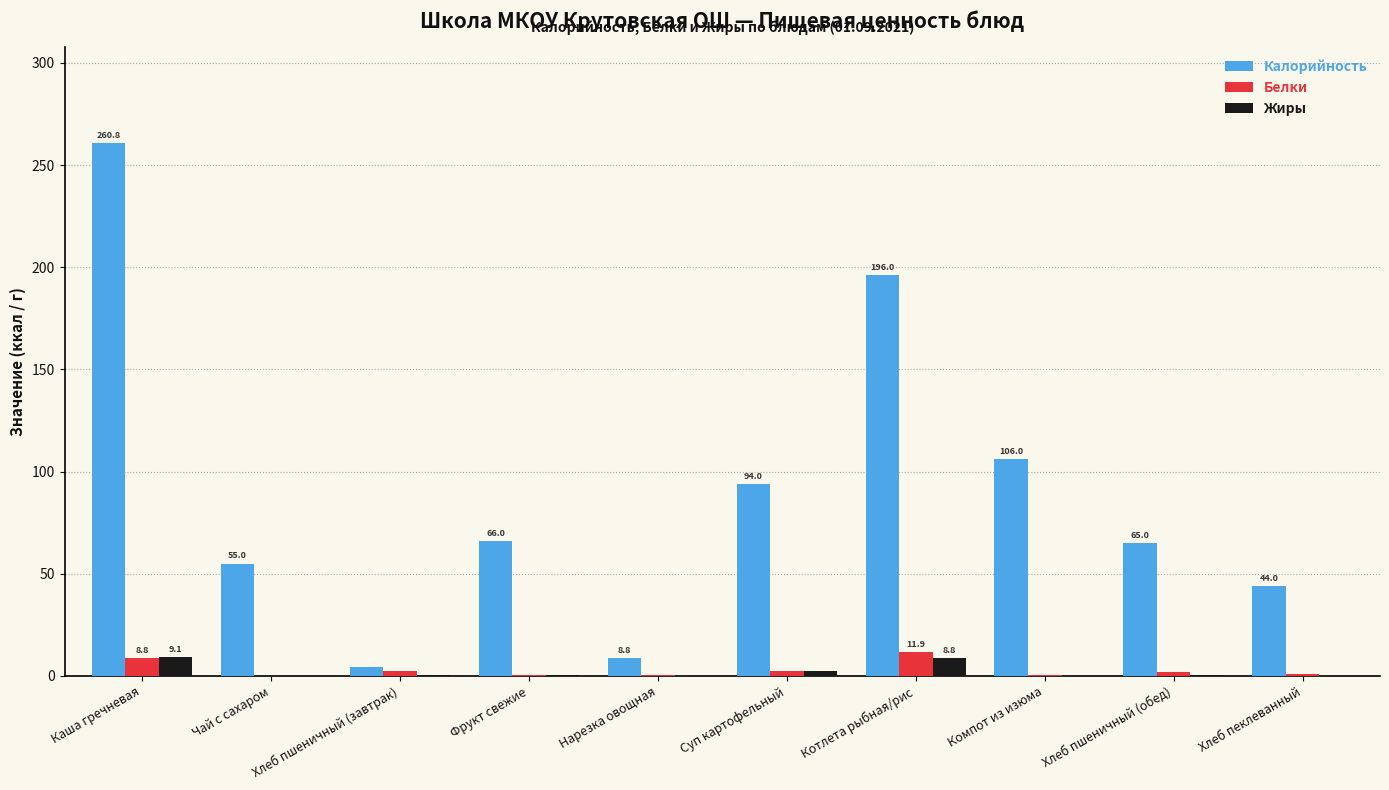

What are all the series names shown in the legend?

Калорийность, Белки, Жиры